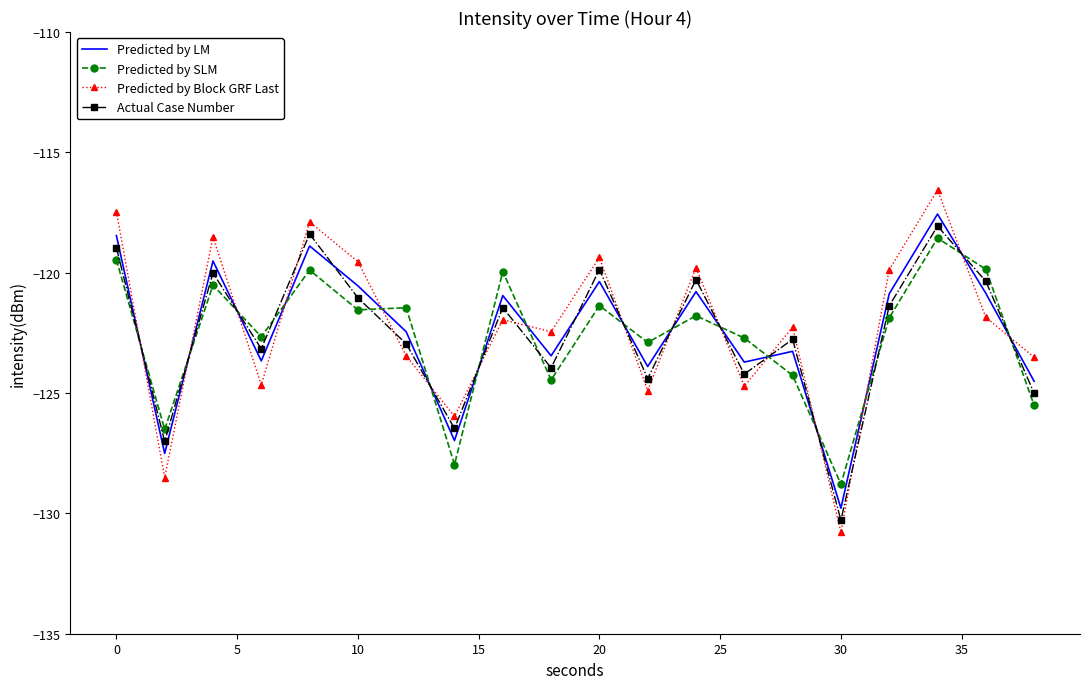

What is the highest value of the Predicted by Block GRF Last series?

-116.6